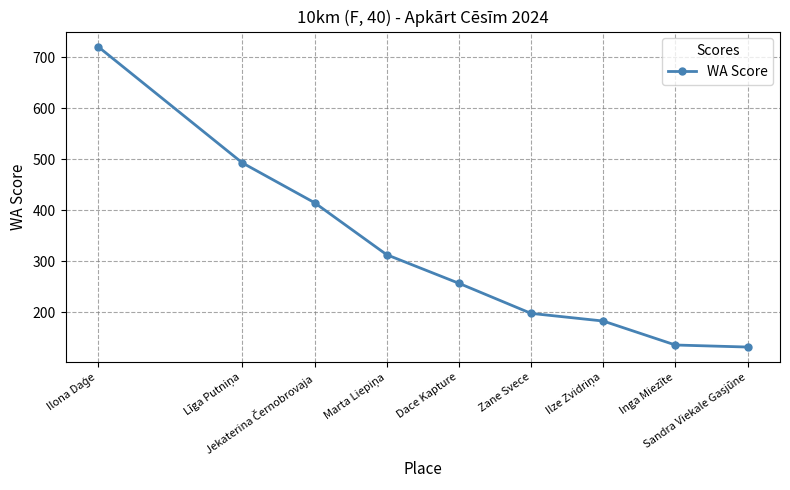

What is the approximate value at Dace Kapture, to the nearest 10?

260